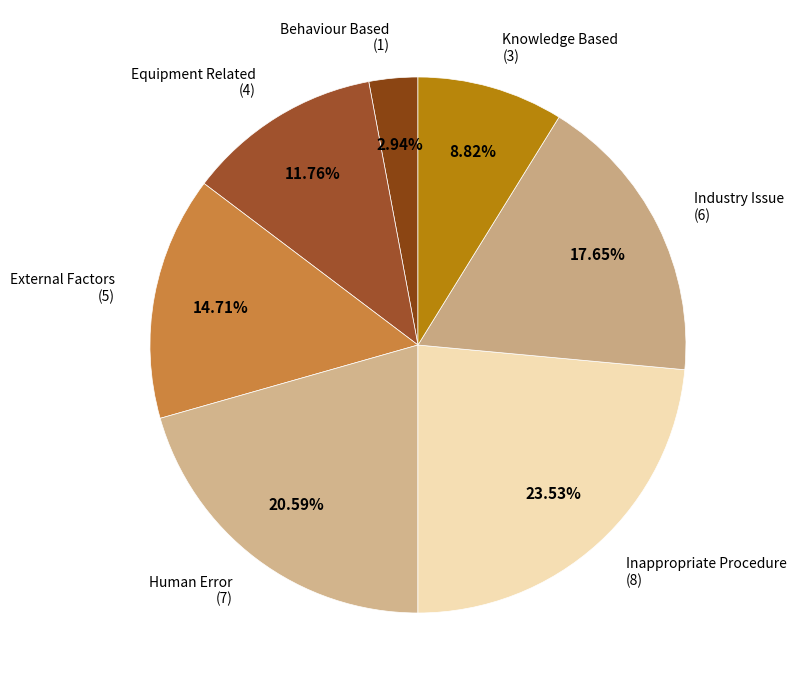

Does Industry Issue represent more than half of the total?

No